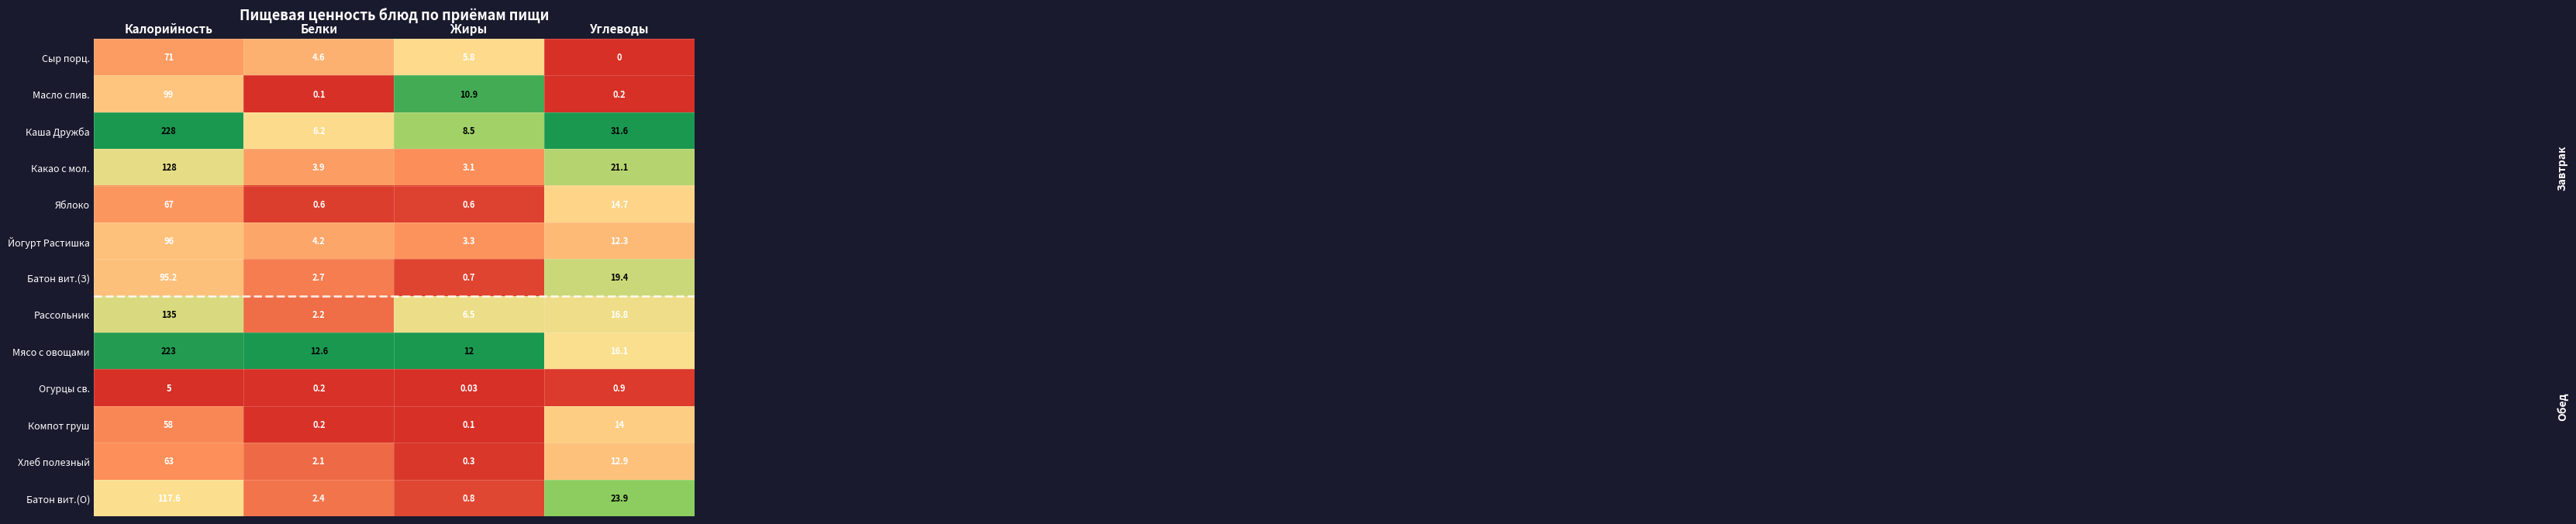

List the series in order of their peak value, lowest first.

Огурцы св., Компот груш, Хлеб полезный, Яблоко, Сыр порц., Батон вит.(З), Йогурт Растишка, Масло слив., Батон вит.(О), Какао с мол., Рассольник, Мясо с овощами, Каша Дружба